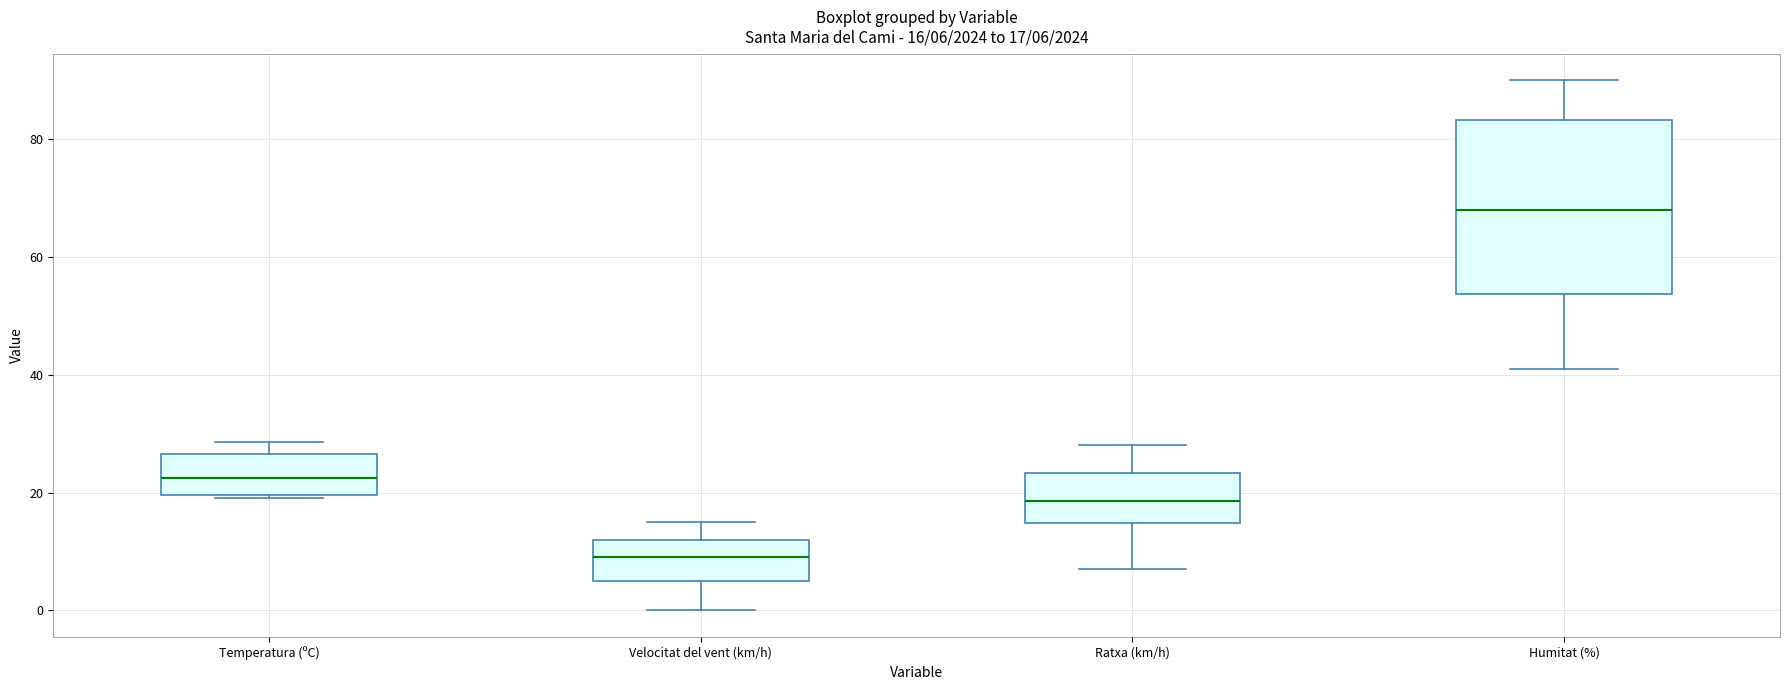

Comparing the boxes themselves (not the whiskers), which one is the tallest?

Humitat (%)